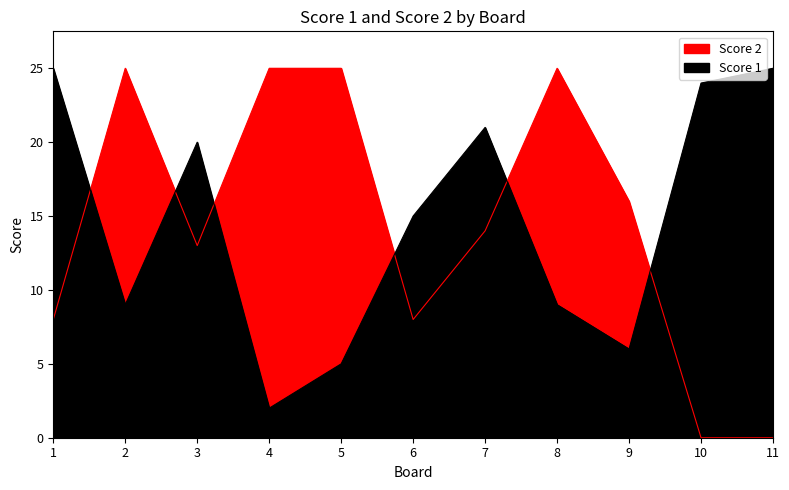

How many interior local peaks does the Score 1 series have?

2